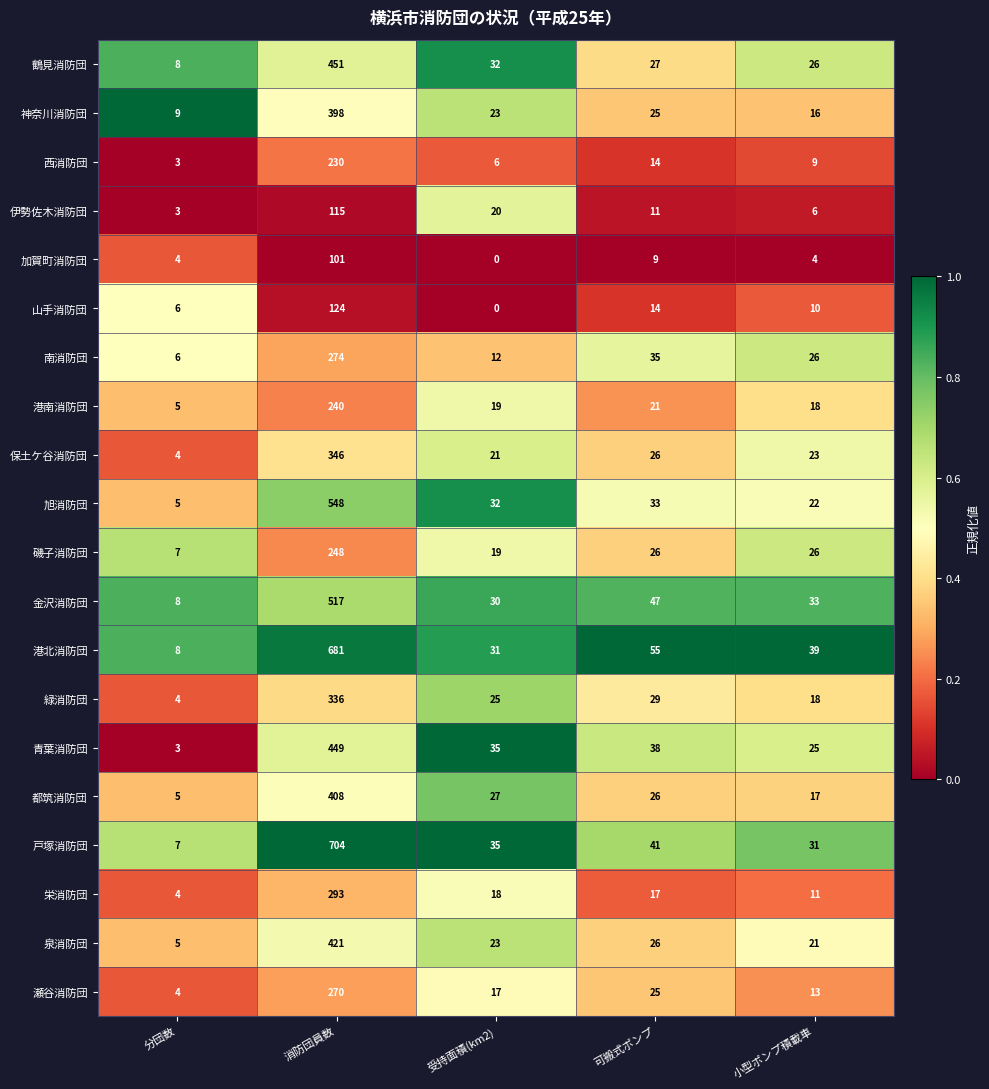

Read the 戸塚消防団 value at 消防団員数.

704